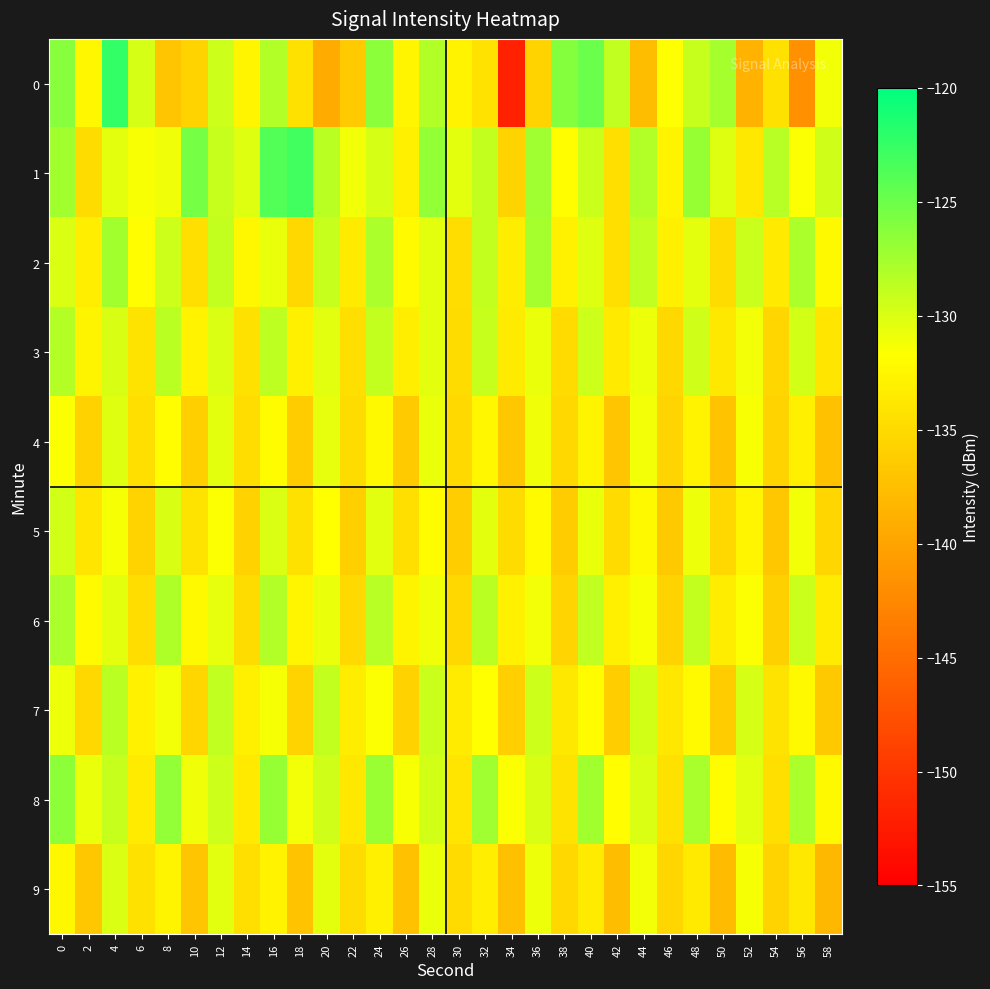

Which series changed the most between 18 and 20?

7